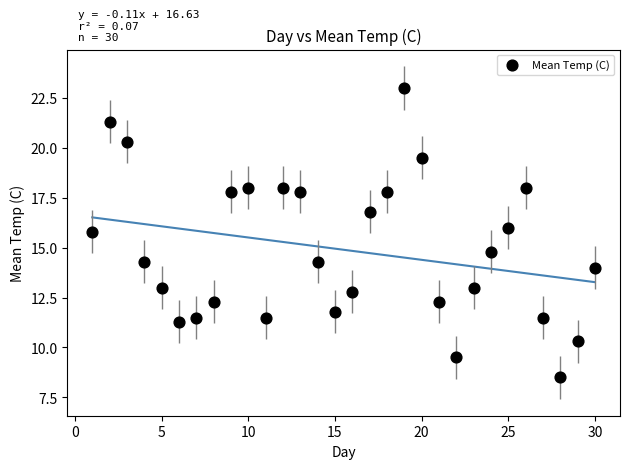

What Y value in the scatter plot is closest to 15?

14.8